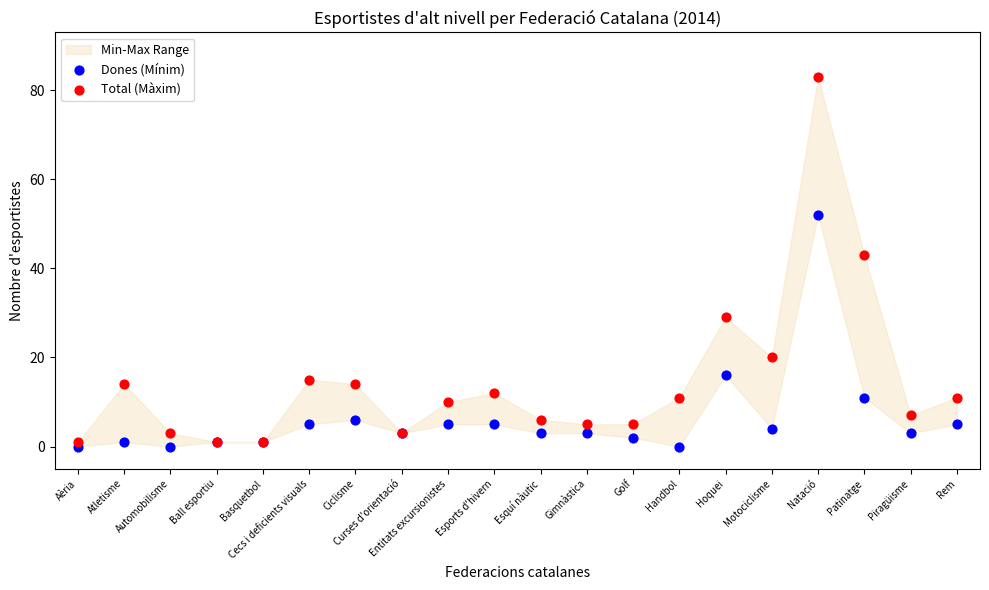

Which series reaches the minimum Y coordinate?

Dones (Mínim)